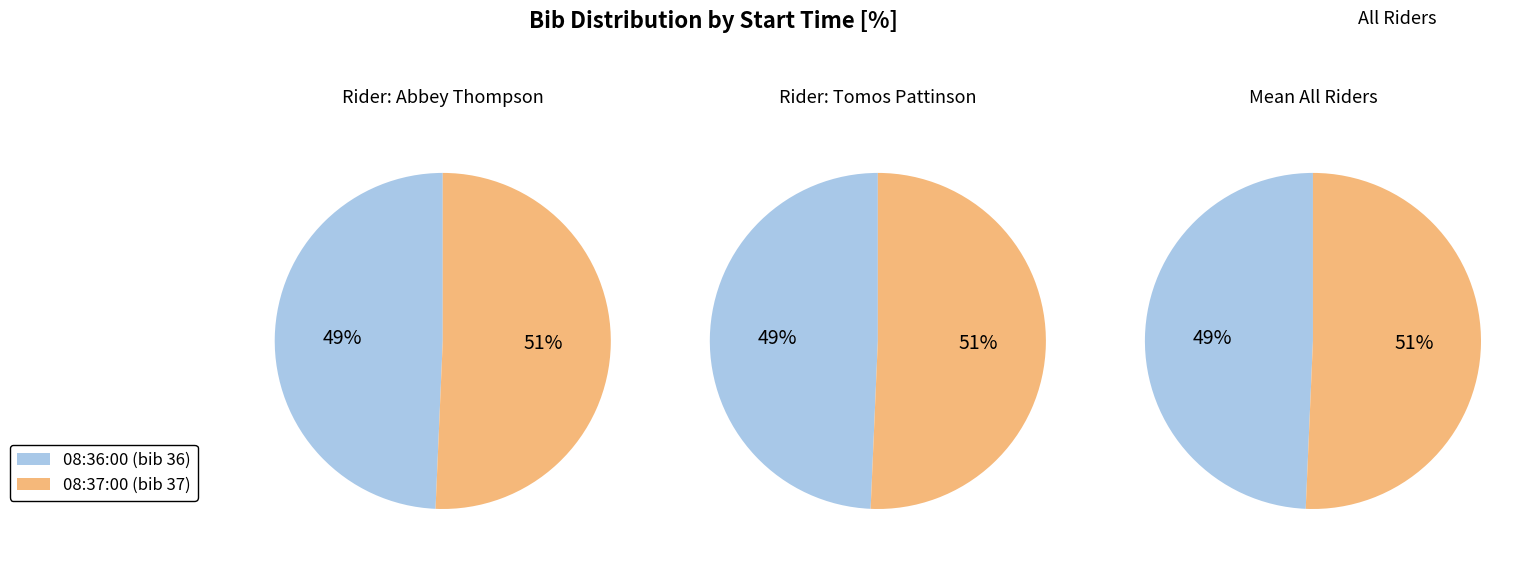

To the nearest percent, what is the difference between the 08:37:00 and 08:36:00 slice percentages?

1%